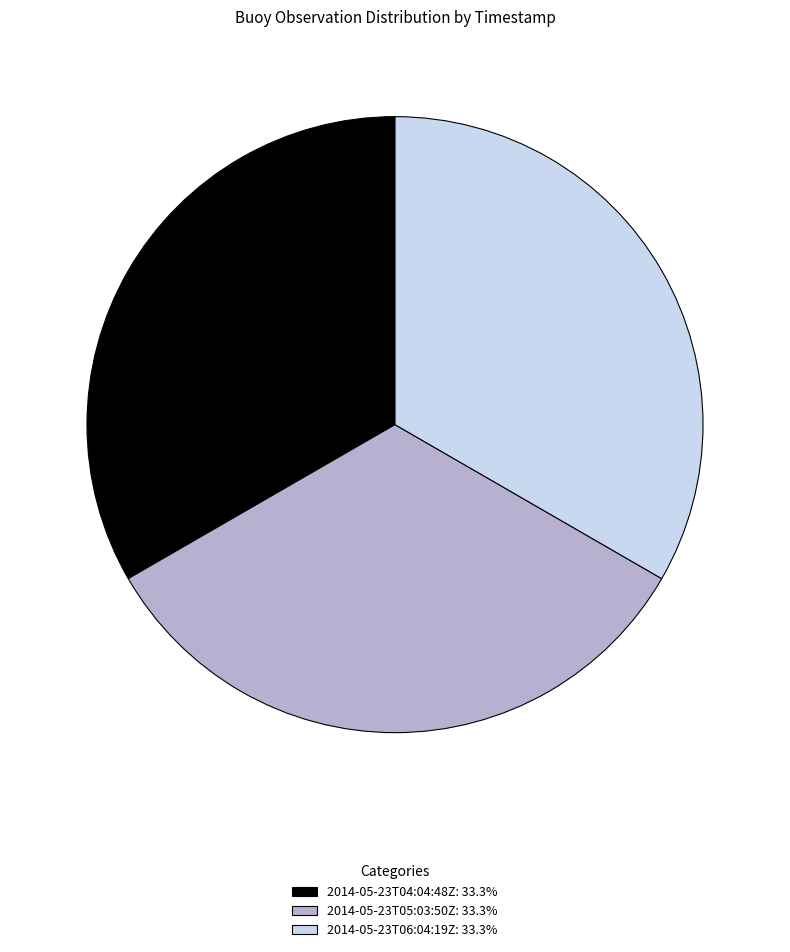

Approximately how many times larger is the value at 2014-05-23T04:04:48Z: 33.3% compared to 2014-05-23T06:04:19Z: 33.3%?

1.0